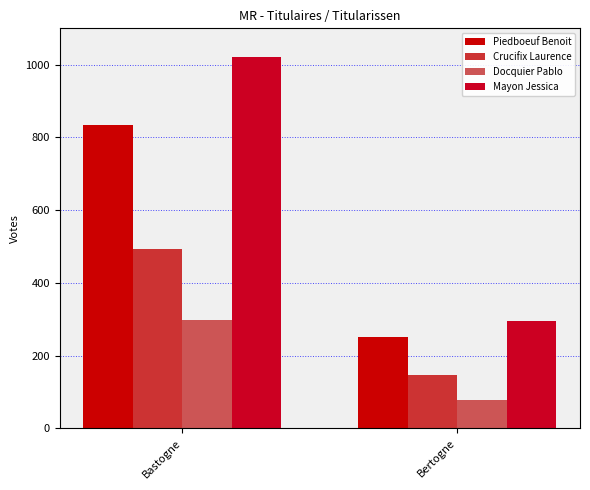

How many data points in Mayon Jessica are less than 1021?

1